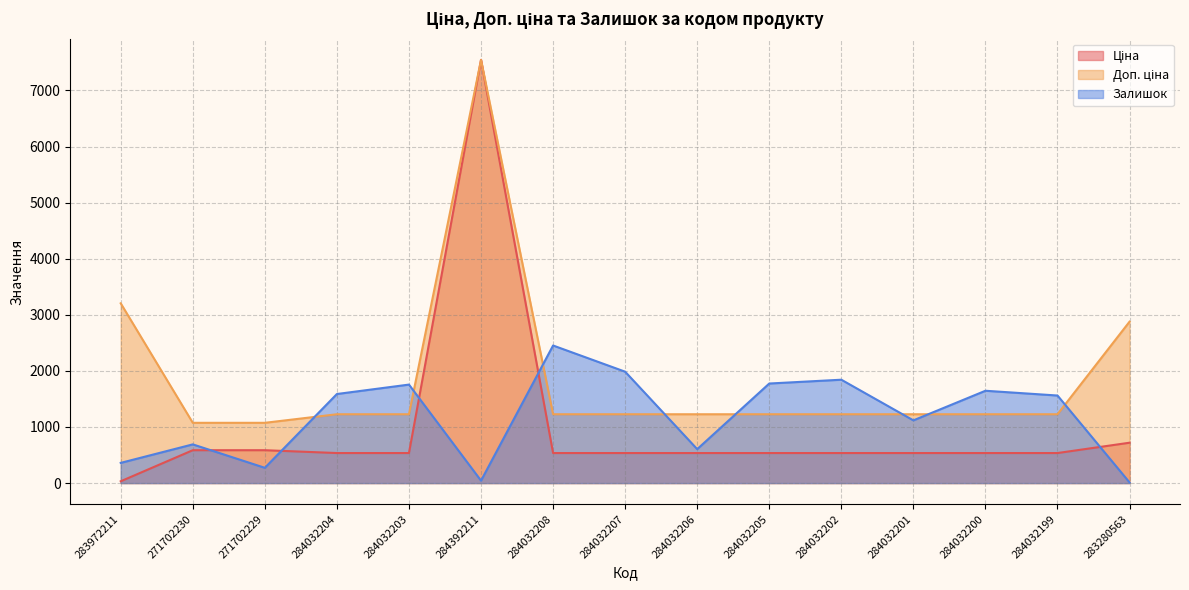

At which category does Ціна reach its first local peak?

284392211